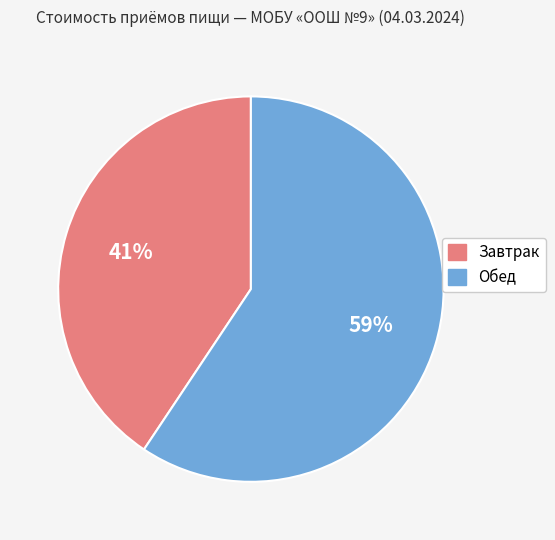

To the nearest percent, what percentage of the pie is Обед?

59%